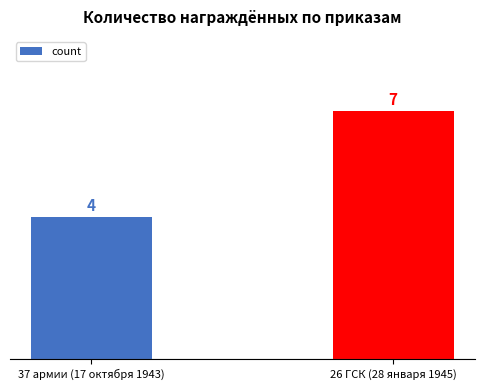

How many values are below 7?

1